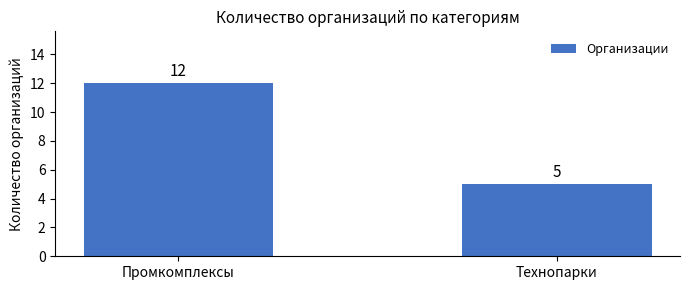

What is the ratio of the value at Промкомплексы to the value at Технопарки?

2.4